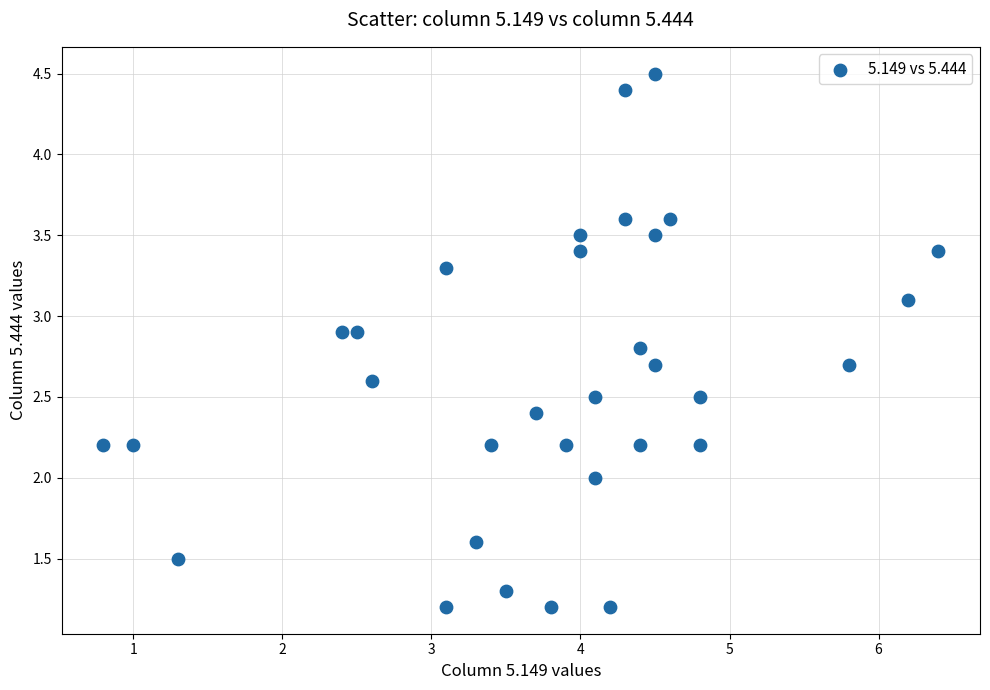

What is the range of Y values (max minus min)?

3.3